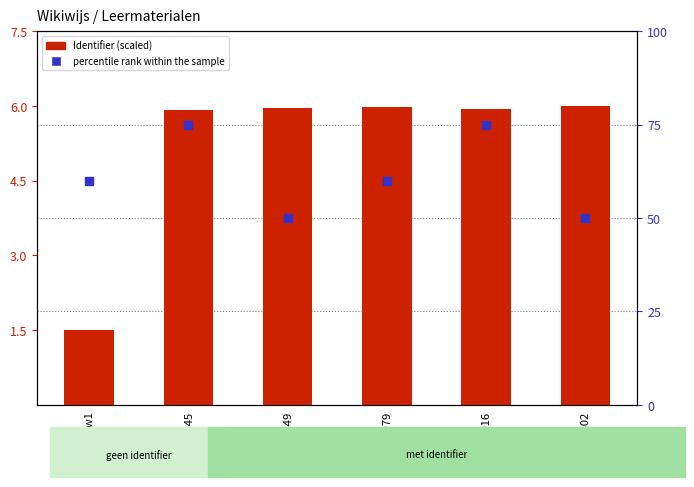

Which series has the largest total across all categories?

percentile rank within the sample